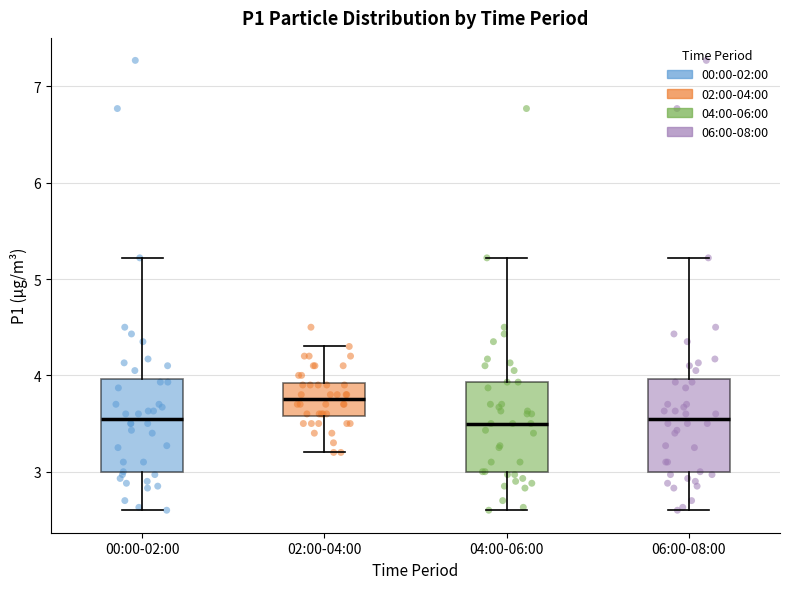

Reading left to right, transcribe this box plot: for each box, give where its median line is, the range the box spans, and where its two whiskers end, as read against the y-axis. The values are not printed on the chart, so give them approximately, as read against the axis.

00:00-02:00: median 3.6, box 3.0 to 4.0, whiskers 2.6 to 5.2
02:00-04:00: median 3.8, box 3.6 to 3.9, whiskers 3.2 to 4.3
04:00-06:00: median 3.5, box 3.0 to 3.9, whiskers 2.6 to 5.2
06:00-08:00: median 3.6, box 3.0 to 4.0, whiskers 2.6 to 5.2